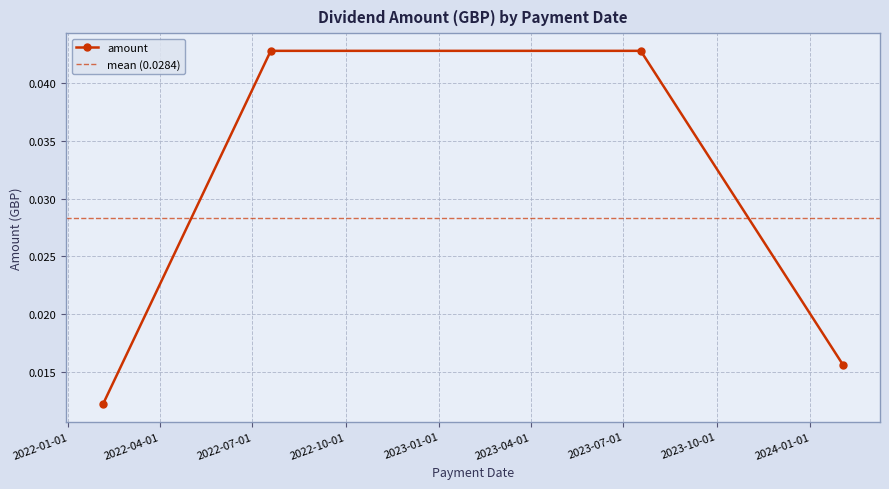

How many categories are shown in the chart?

4